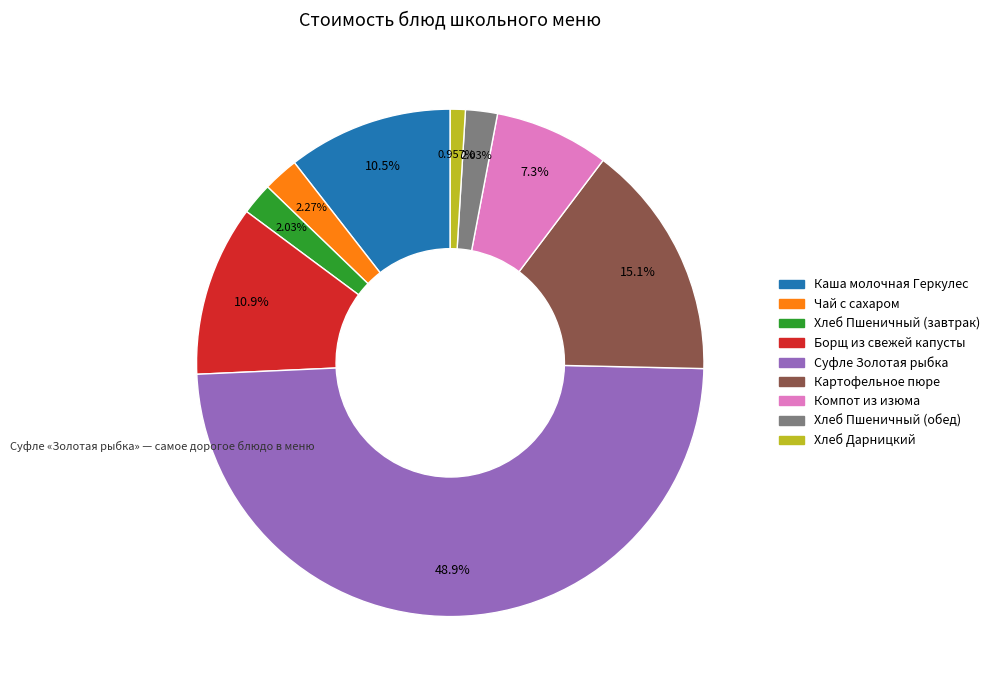

To the nearest percent, what is the combined percentage of Картофельное пюре and Хлеб Пшеничный (завтрак)?

17%